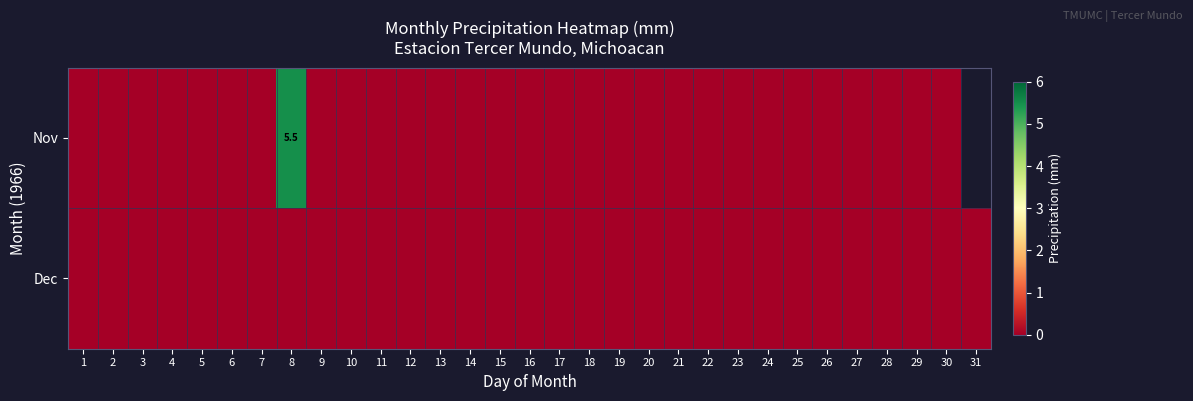

At 22, list the series in order from largest to smallest.

Nov, Dec